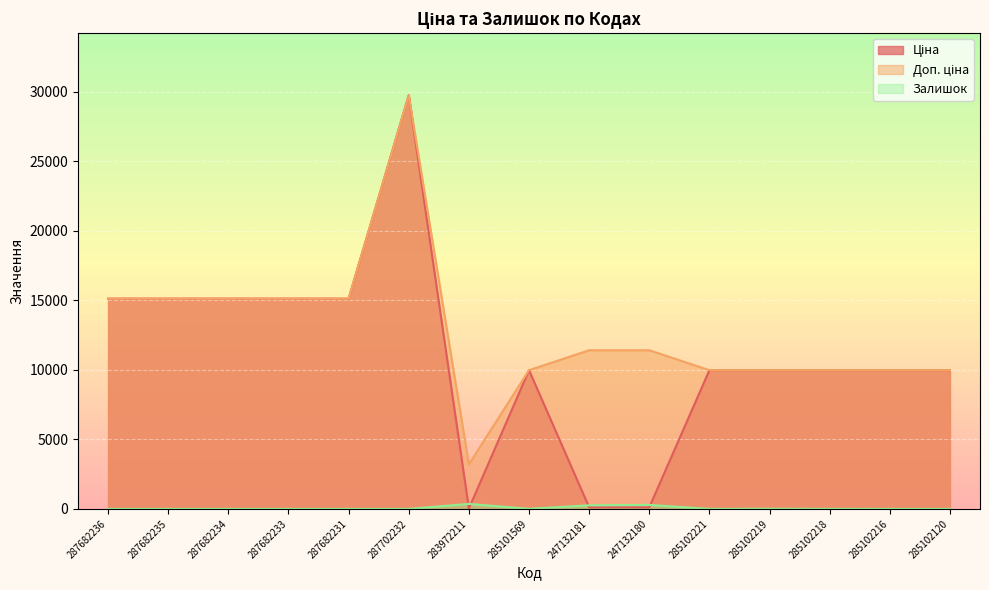

What is the difference between the second highest and second lowest values in the Доп. ціна series?

5145.0